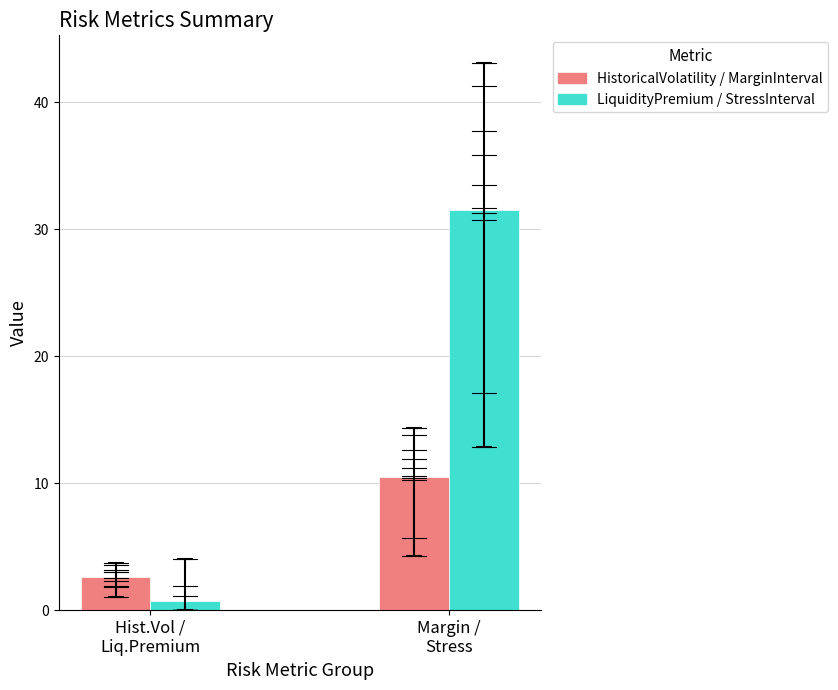

At which label does LiquidityPremium / StressInterval reach its peak?

Margin /
Stress